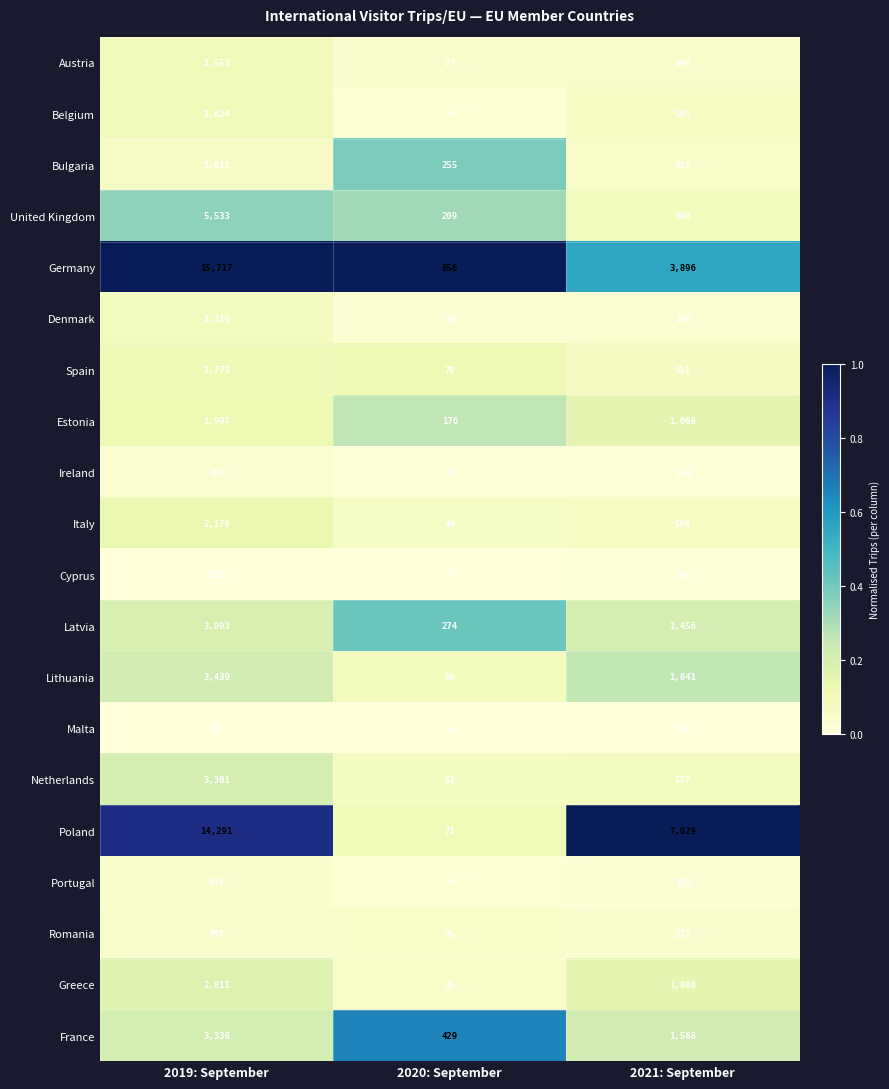

How many Ireland values are between 8 and 465?

3